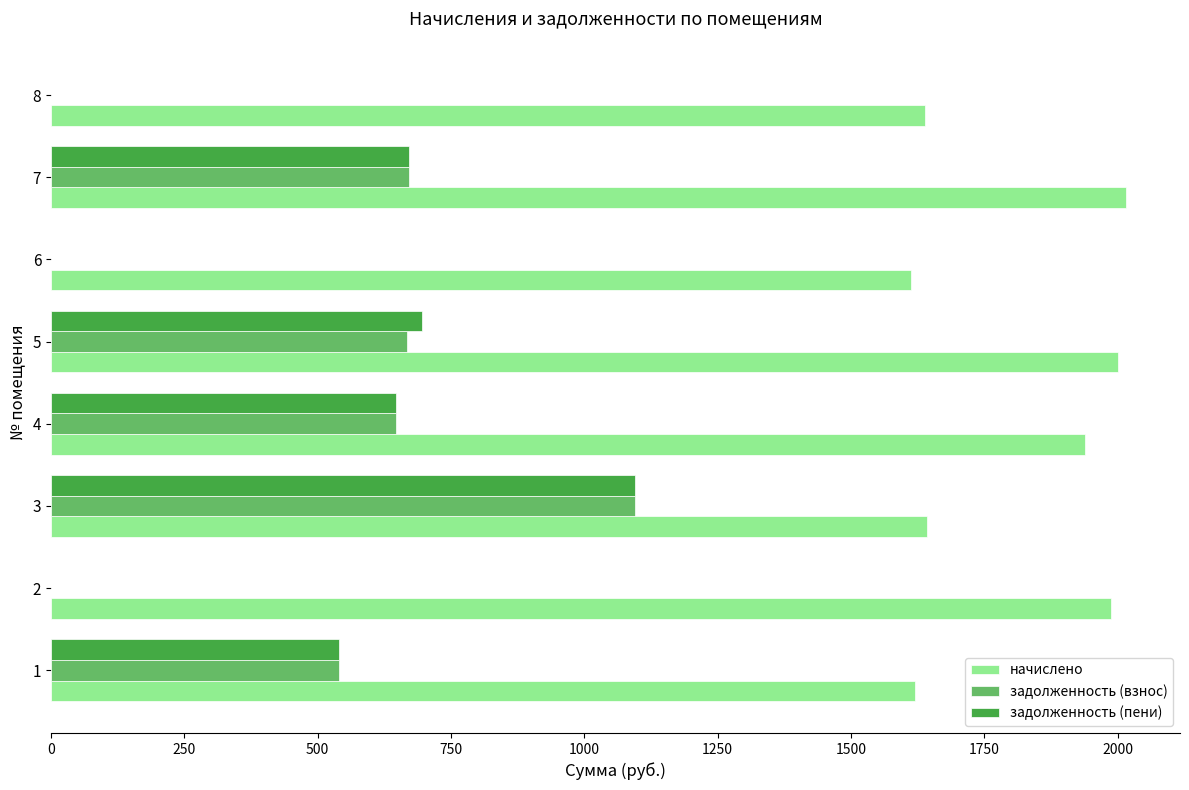

Is the value of начислено at 4 greater than the value of задолженность (взнос) at 4?

Yes